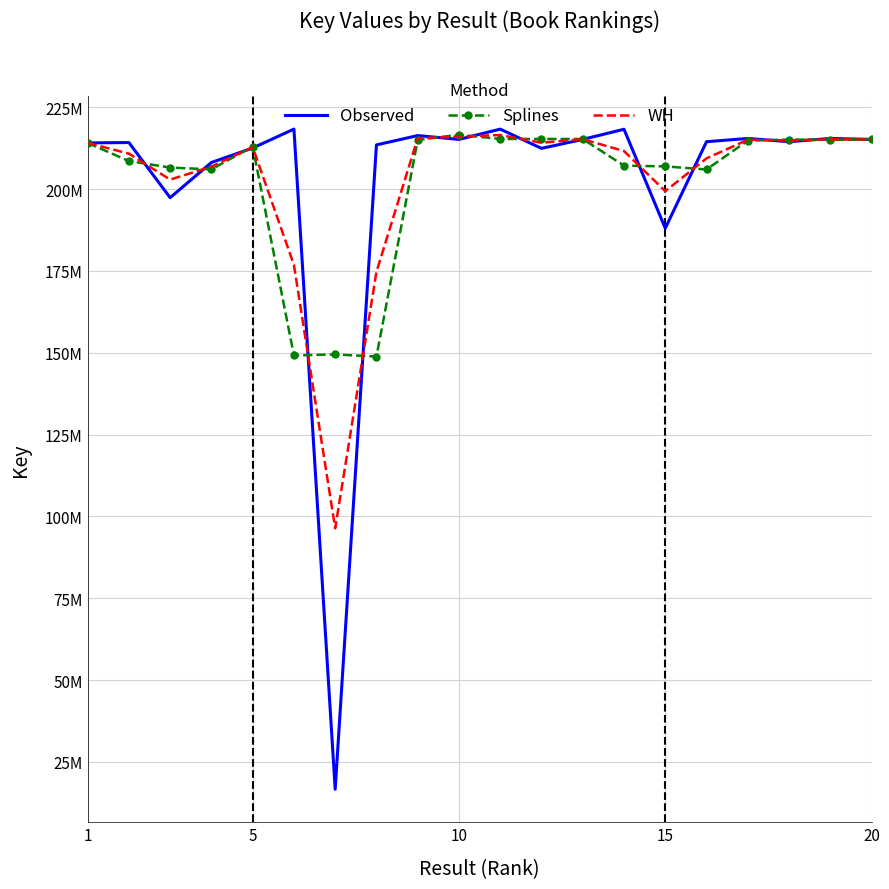

At which label is Splines closest to 182724197?

15